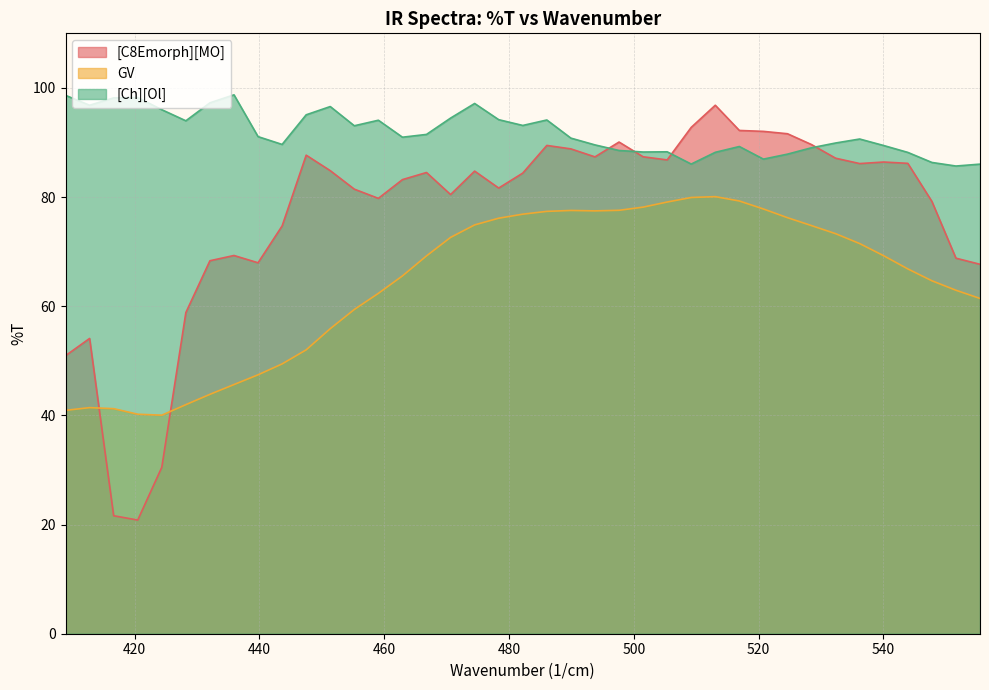

What is the minimum value shown in the chart?

20.8